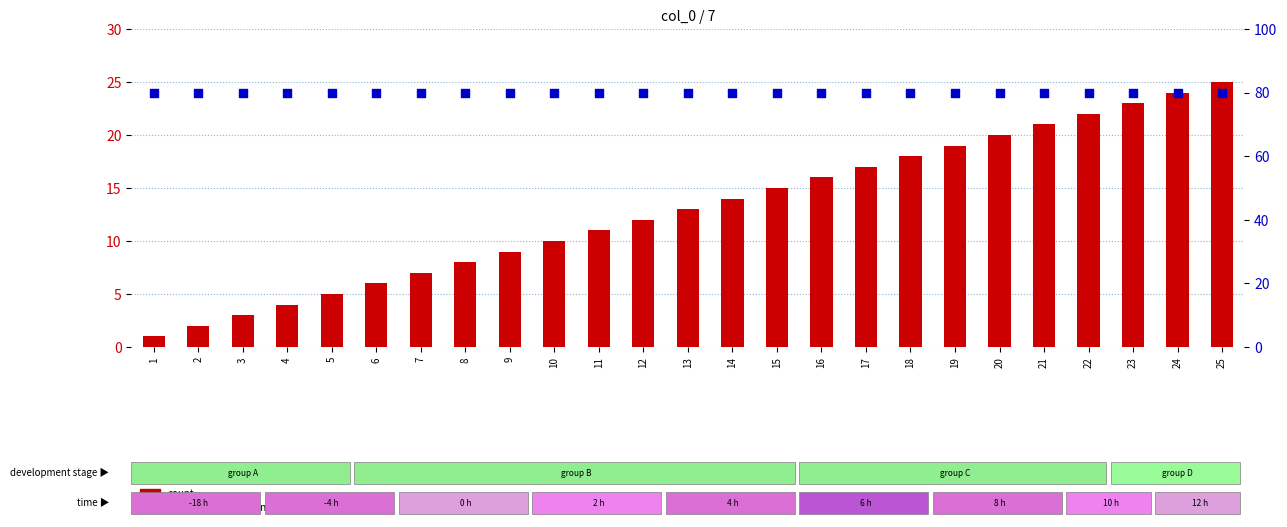

Which series has the widest spread of Y values?

count